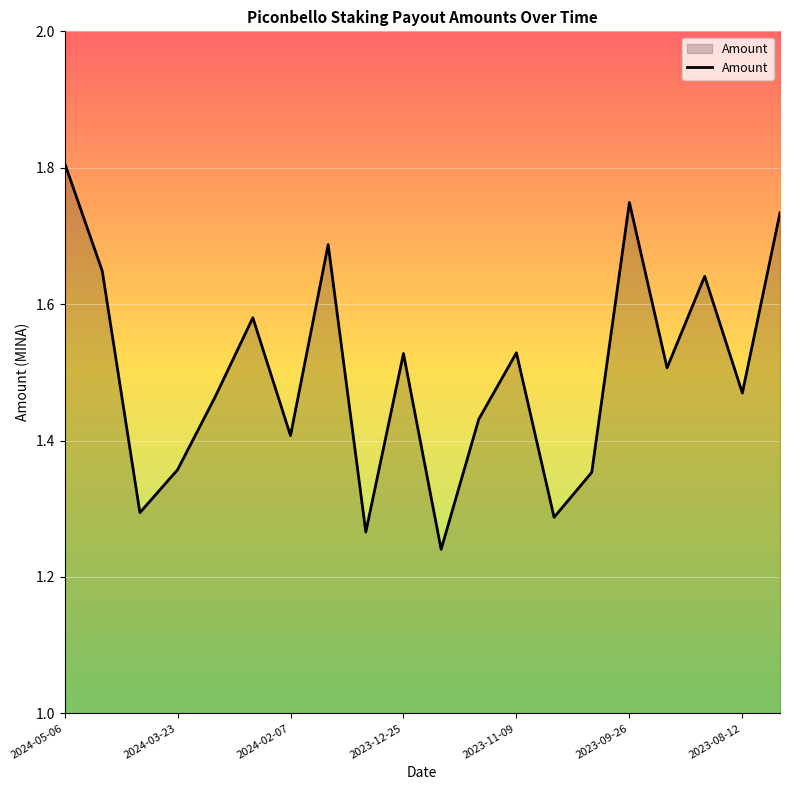

What is the greatest value displayed?

1.8